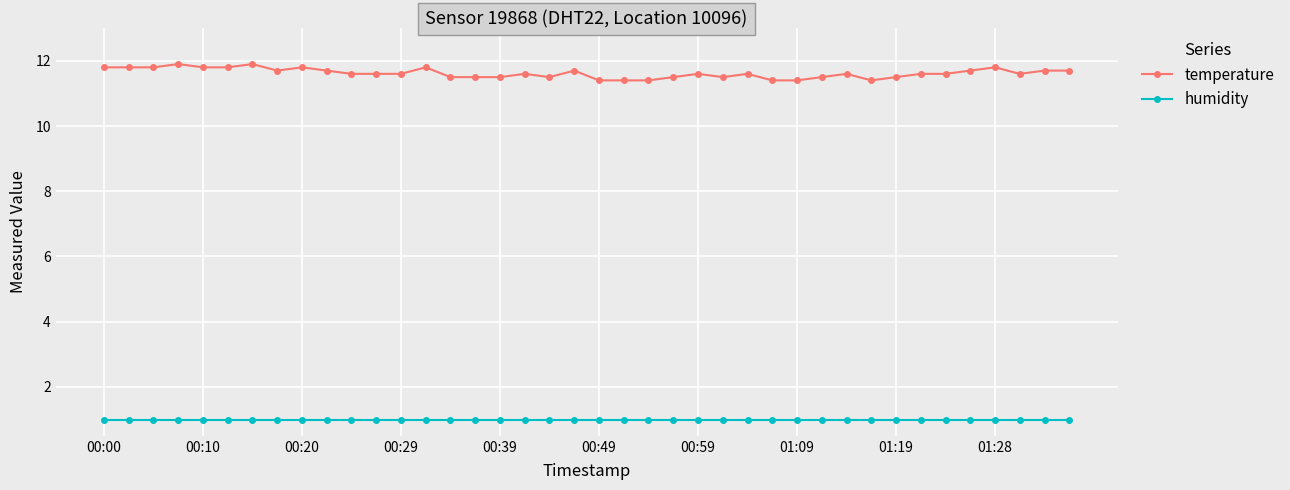

True or false: humidity and temperature intersect in this chart.

False